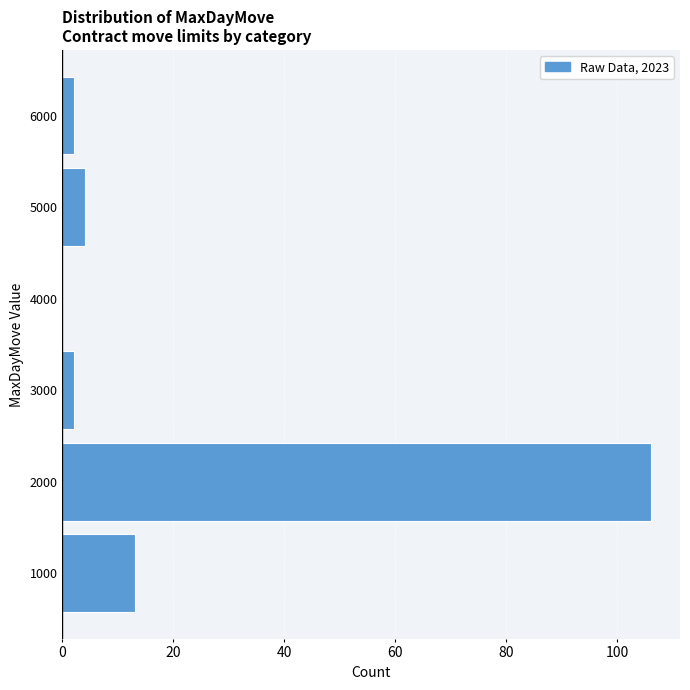

Reading bottom to top, list every bar in this chart as the range it spans on the y-axis followed by its length. The values are not printed on the chart, so give them approximately, as read against the axis.

500 to 1500: 14
1500 to 2500: 106
2500 to 3500: 2
3500 to 4500: 0
4500 to 5500: 4
5500 to 6500: 2